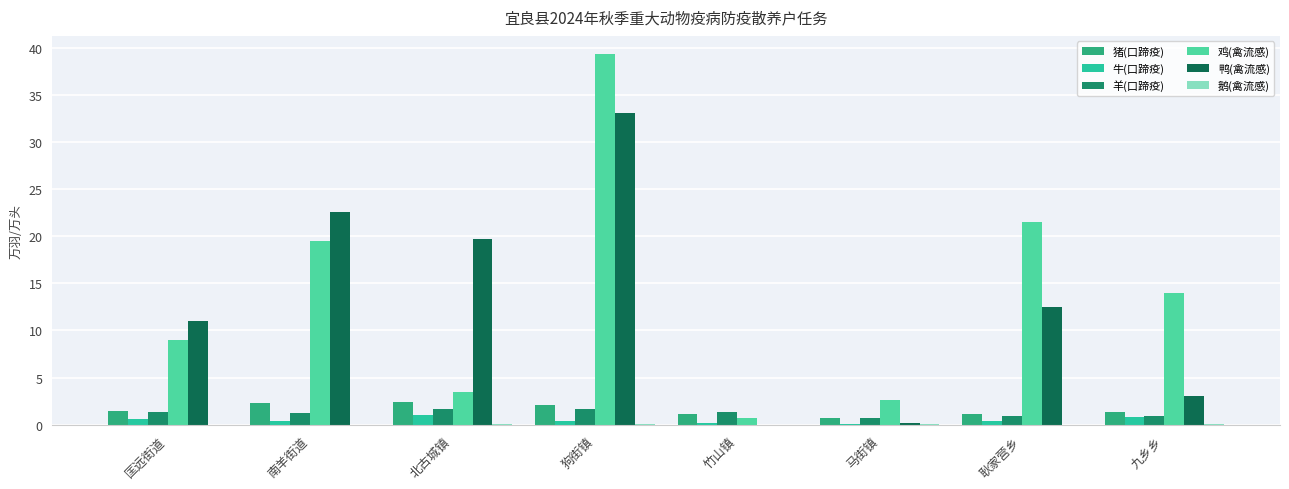

Is the value of 鸭(禽流感) at 竹山镇 greater than the value of 羊(口蹄疫) at 狗街镇?

No